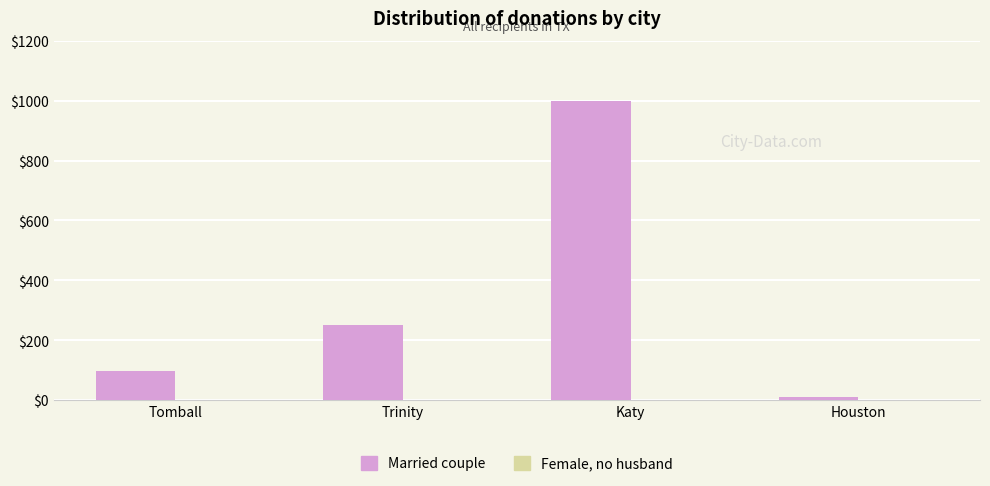

What is the difference between the second highest and minimum values?

240.0